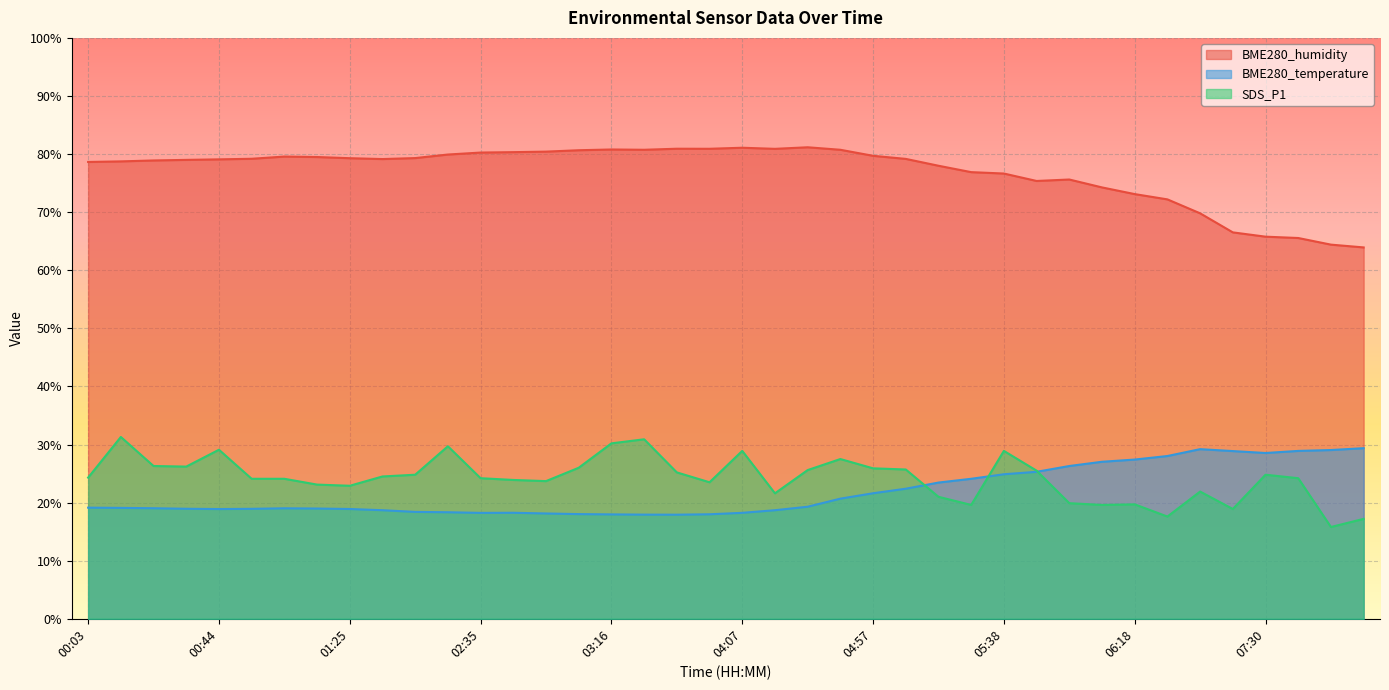

What is the difference between the maximum and second lowest values in the SDS_P1 series?

14.1